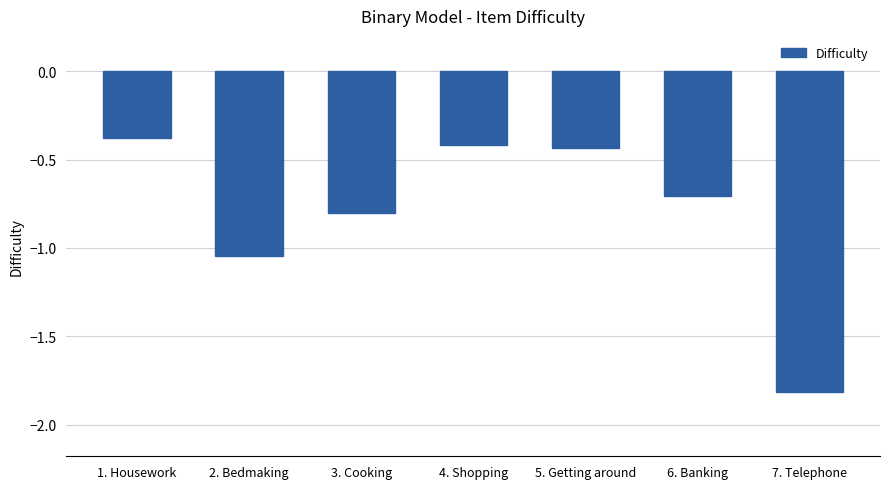

At which label is the value closest to -1?

2. Bedmaking